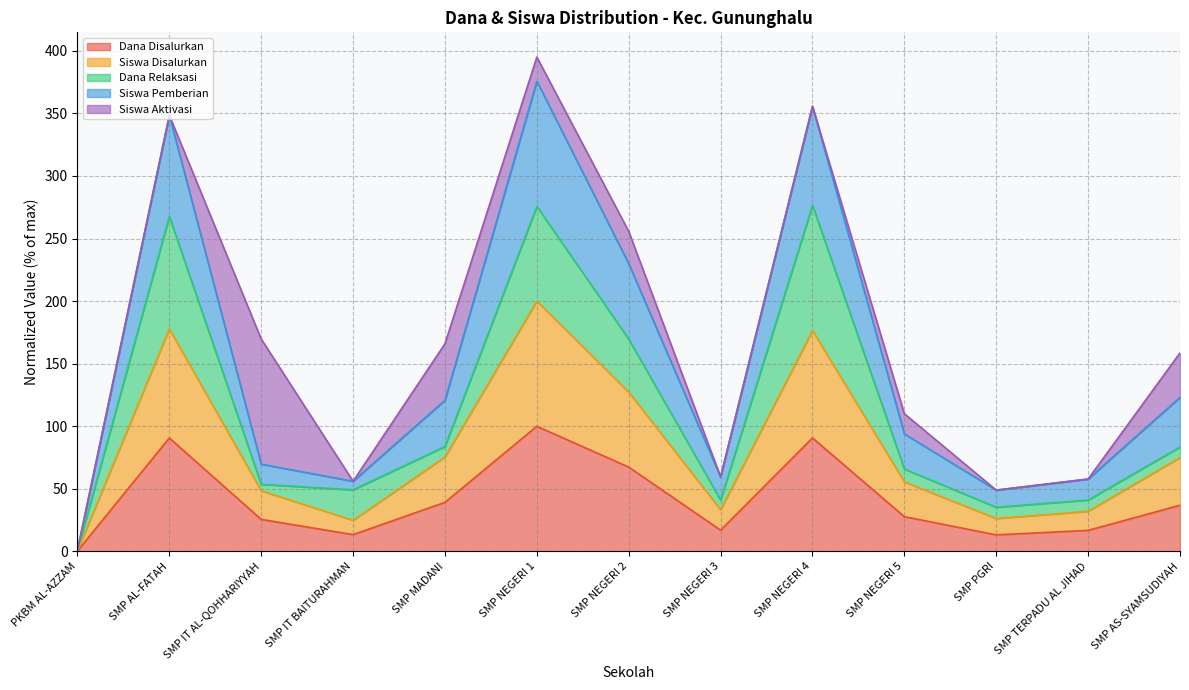

The Siswa Pemberian series shows 56.1 at SMP IT BAITURAHMAN. True or false?

True